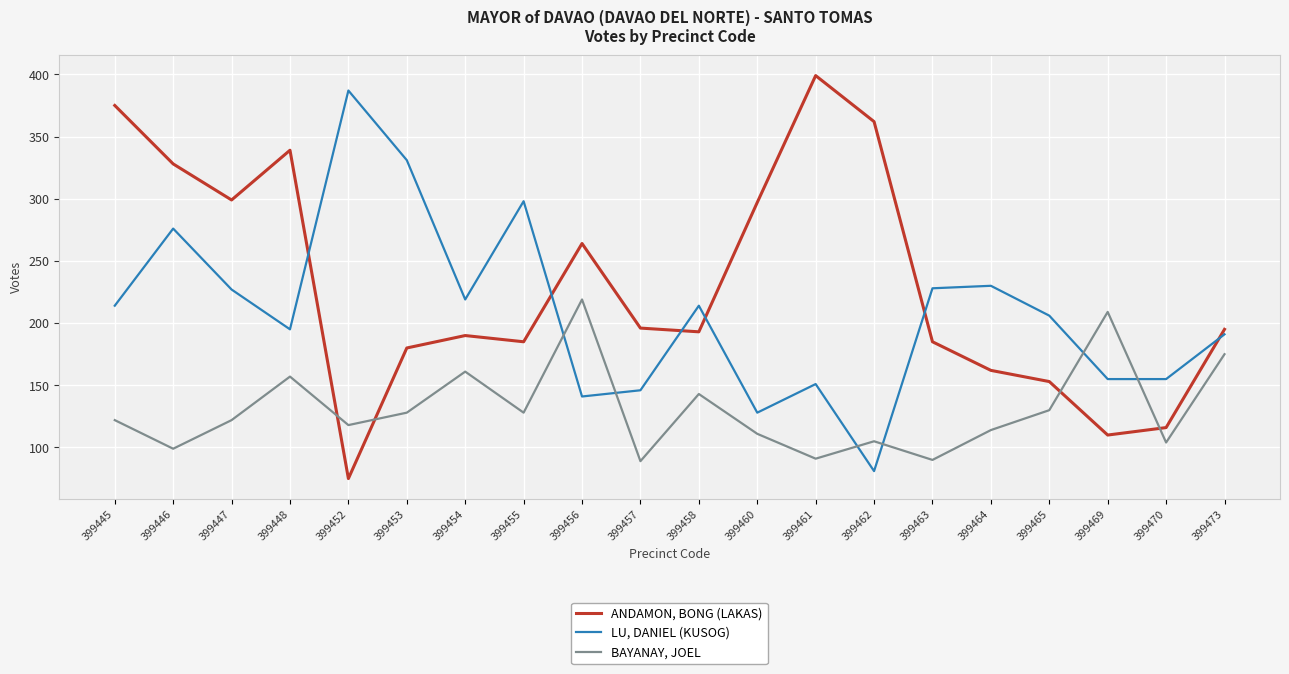

What is the difference between the second highest and minimum values in the ANDAMON, BONG (LAKAS) series?

300